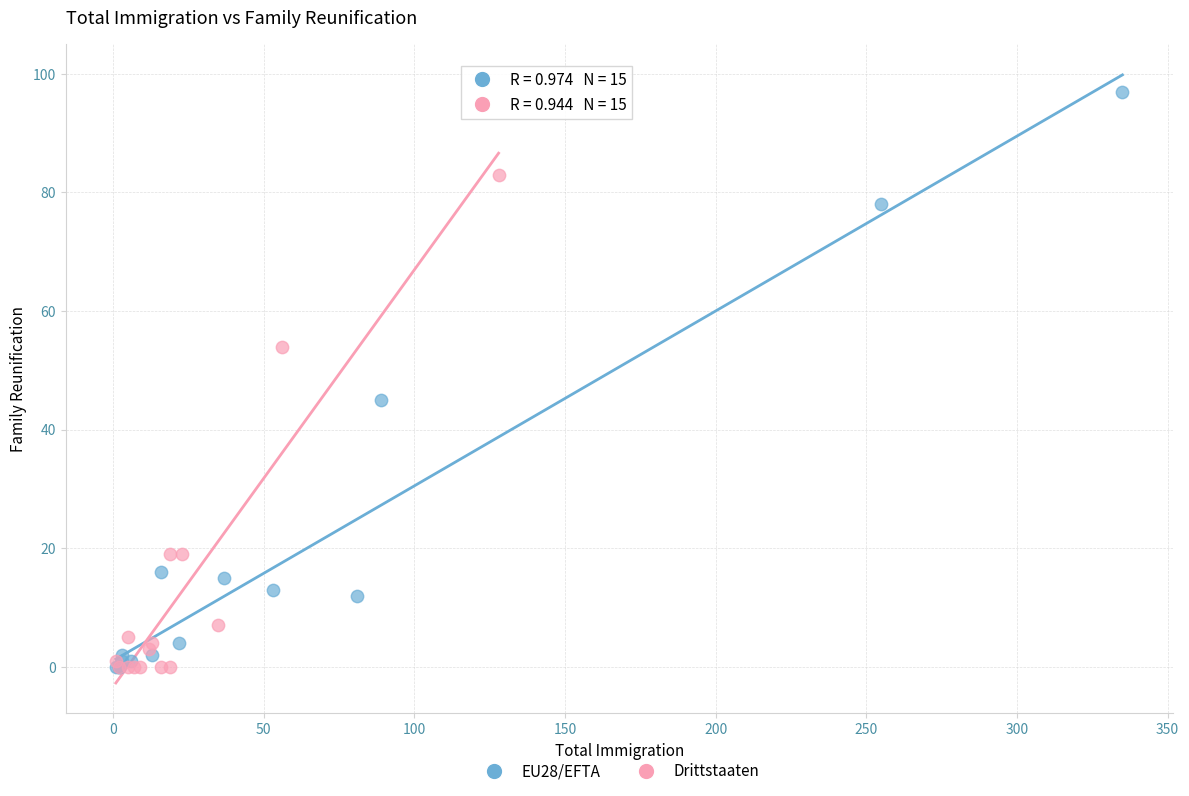

Which series has the widest spread of Y values?

EU28/EFTA